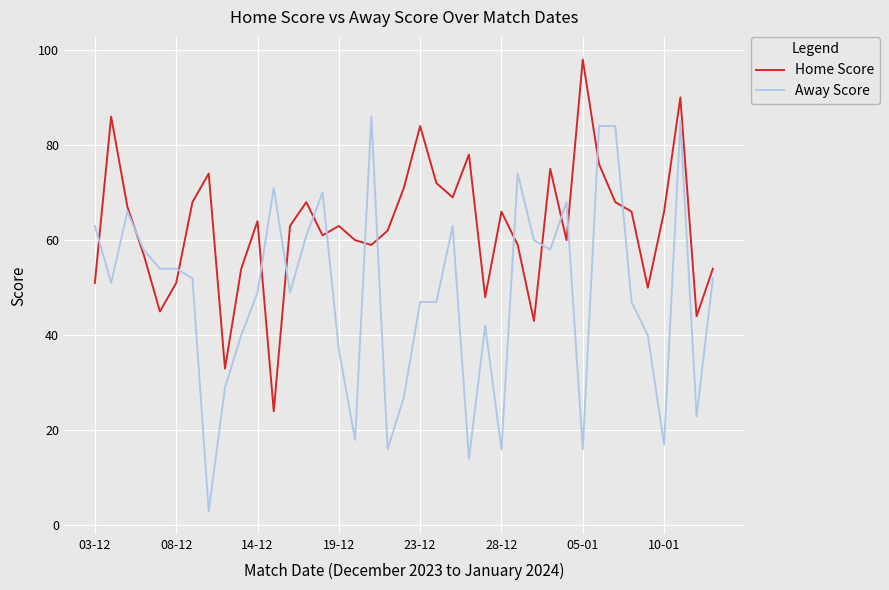

Rank the series by their maximum value, from highest to lowest.

Home Score, Away Score